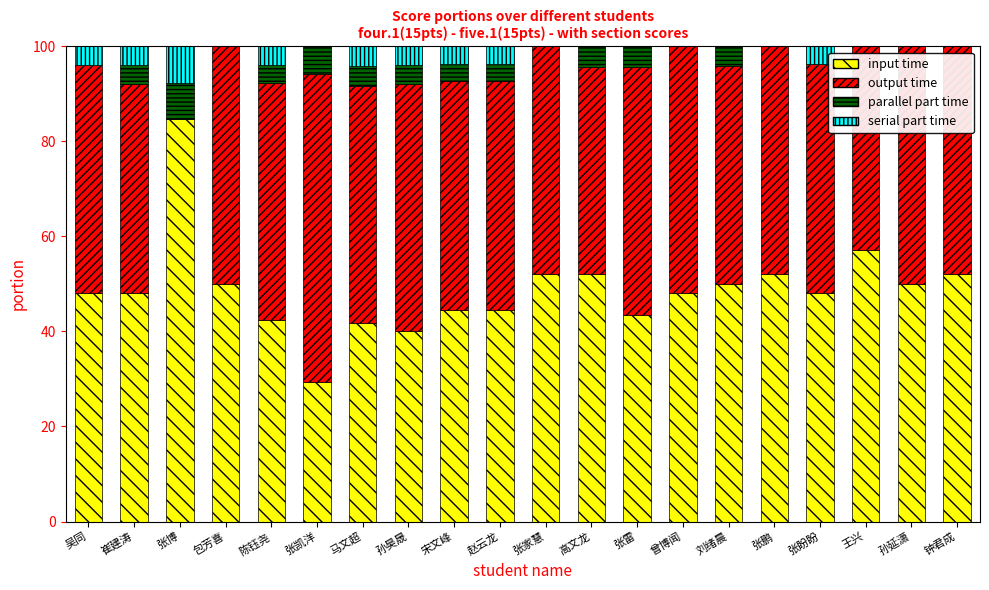

What is the highest value of the input time series?

84.6